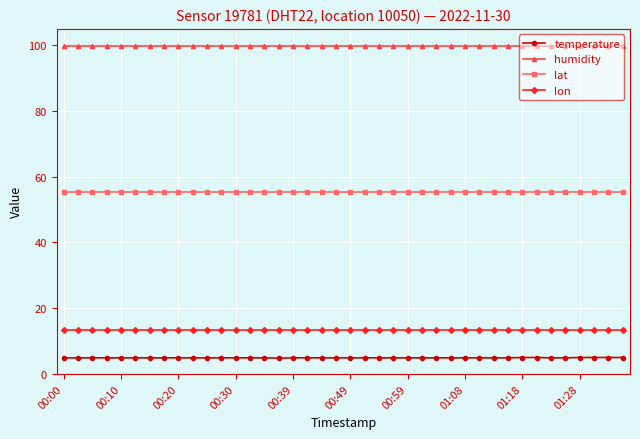

True or false: humidity and lon cross at least once.

False